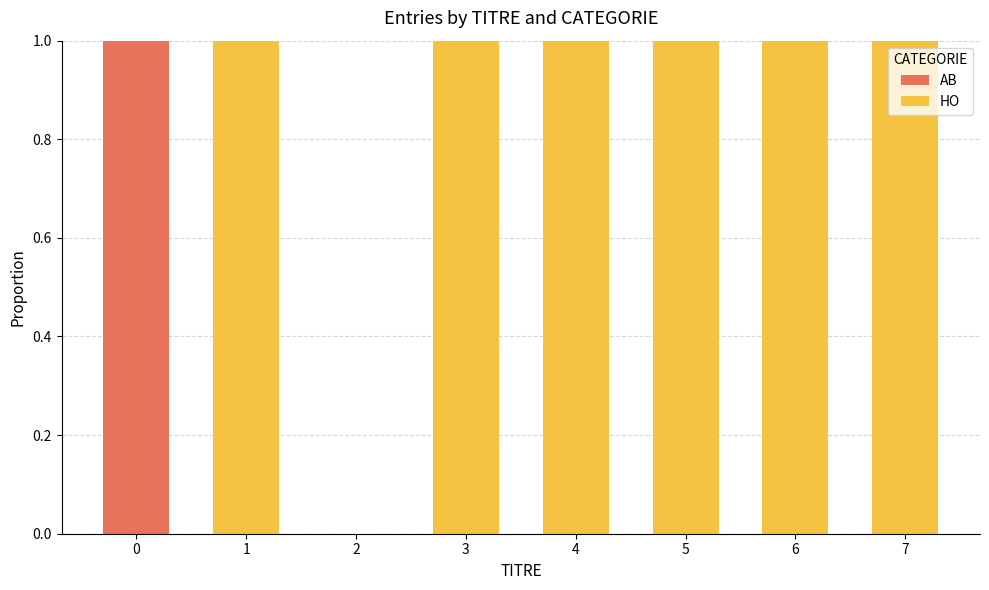

The AB series shows 0 at 7. True or false?

True